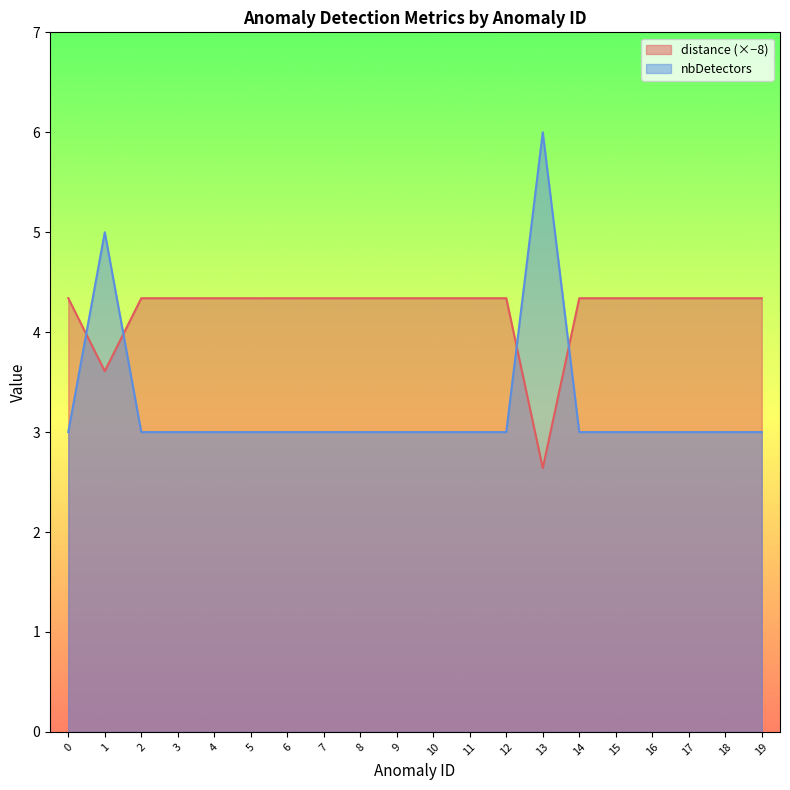

List the series in order of their peak value, lowest first.

distance (×−8), nbDetectors